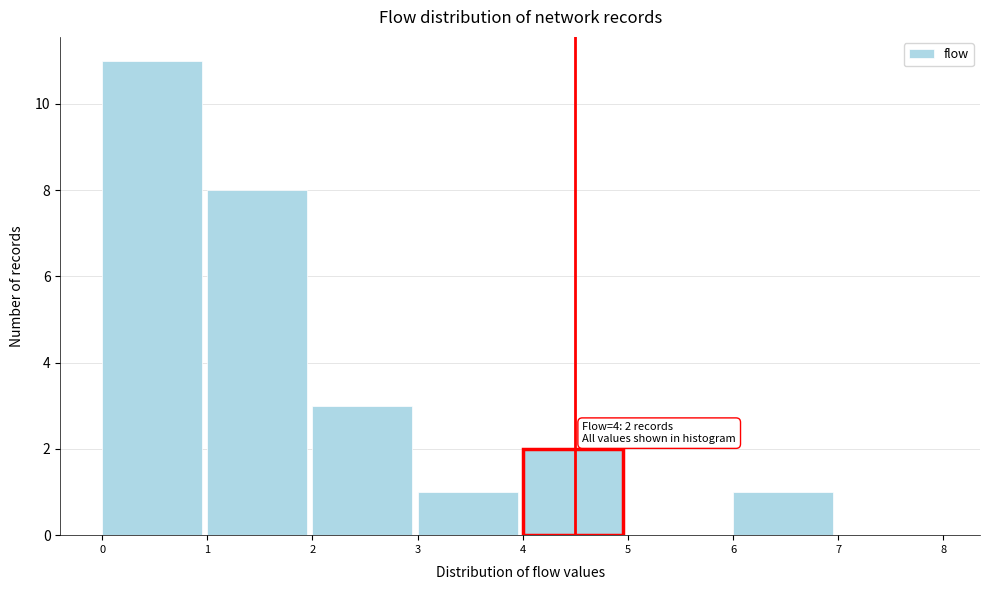

Over which range of the x-axis is the bar tallest?

0 to 1